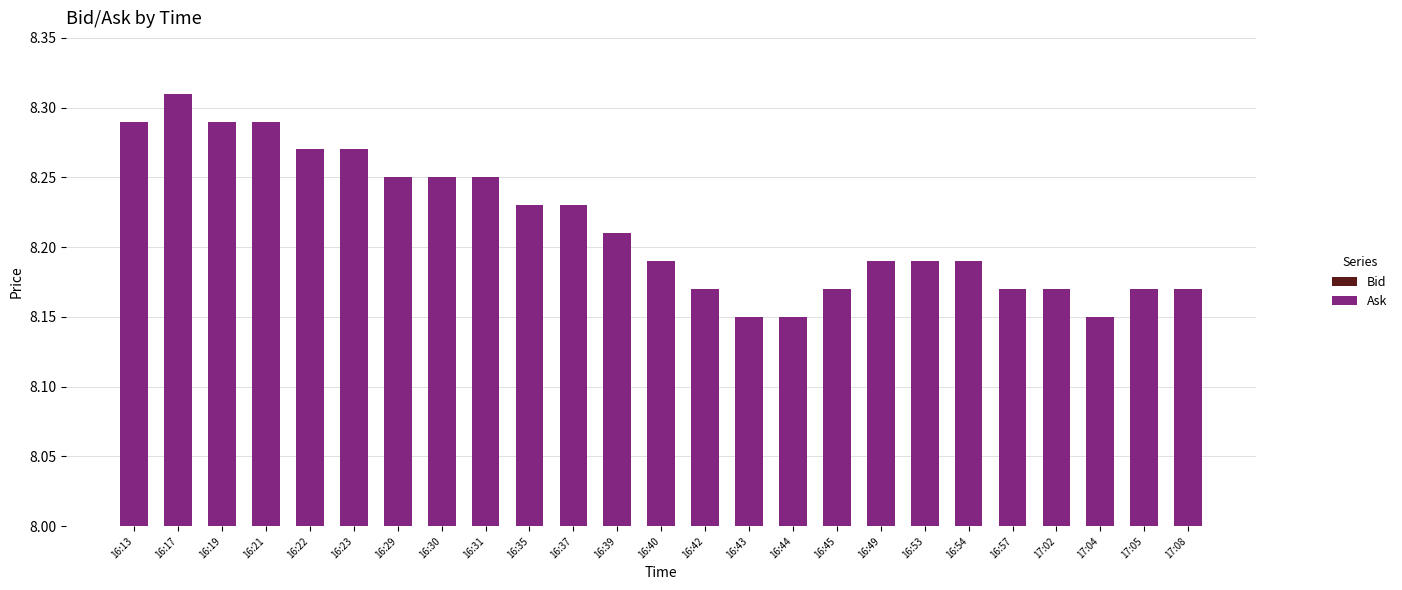

How many Bid values are between 4 and 5?

25